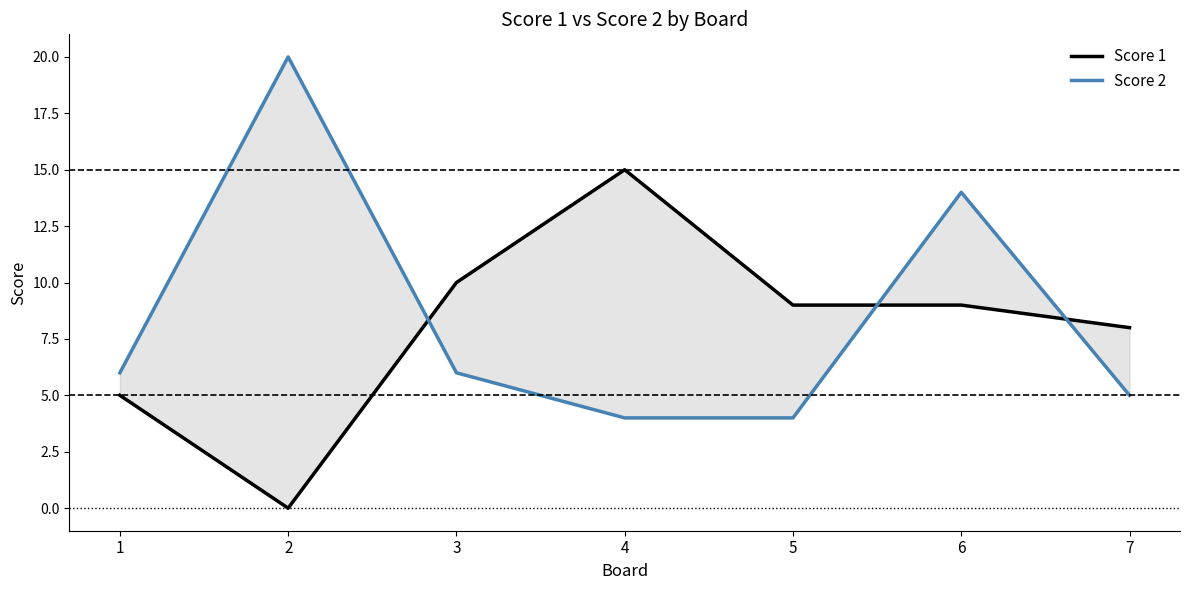

What is the average value of the Score 1 series?

8